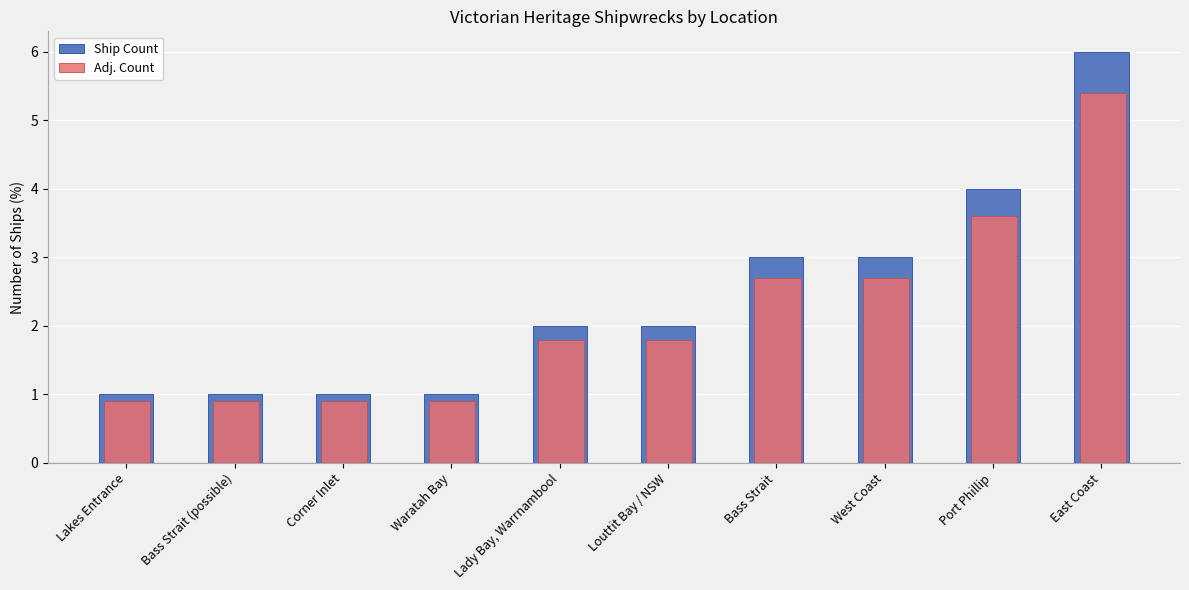

Which series changed the most between Bass Strait (possible) and Port Phillip?

Ship Count